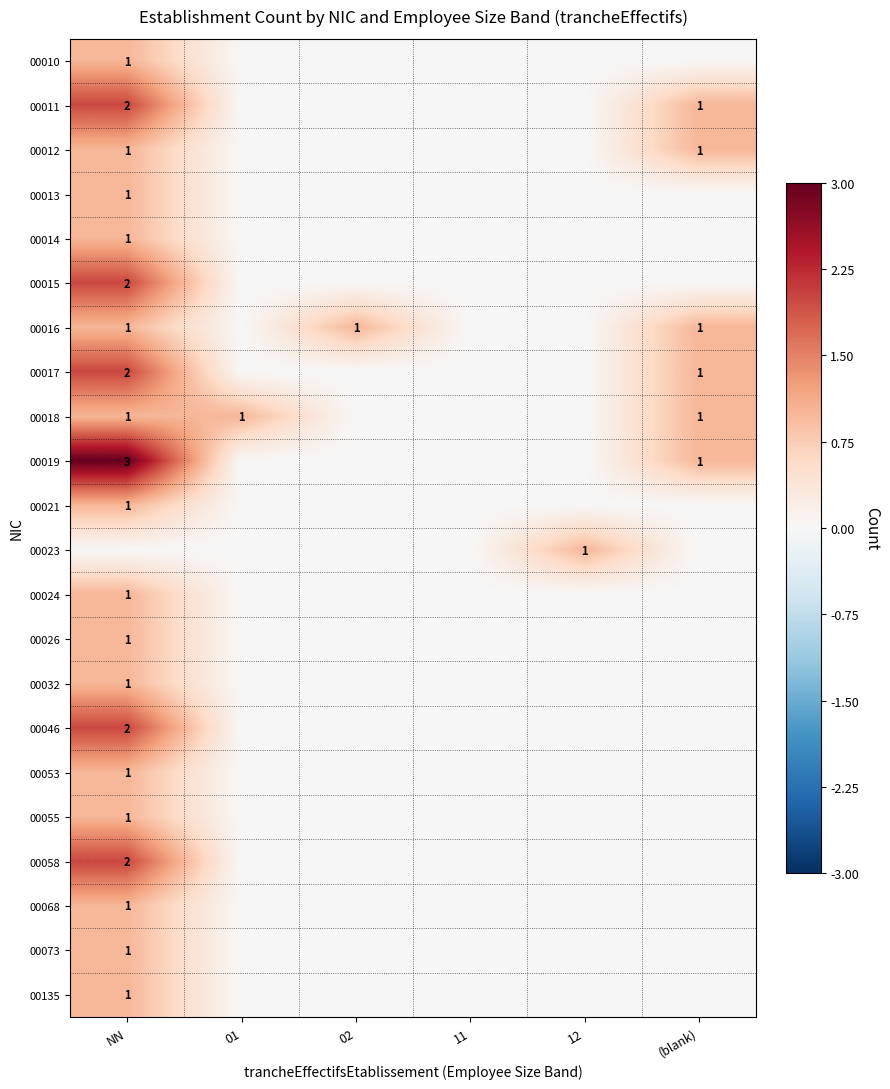

Is it true that 00019 equals 1 at NN?

False